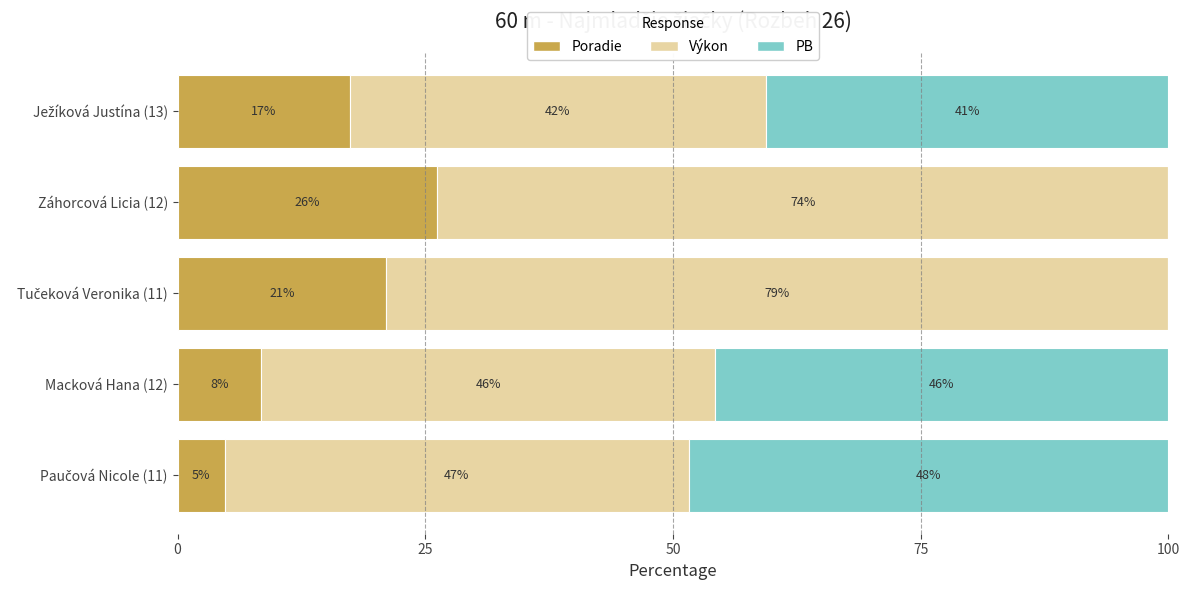

What is the total value across all series at Macková Hana (12)?

100.0